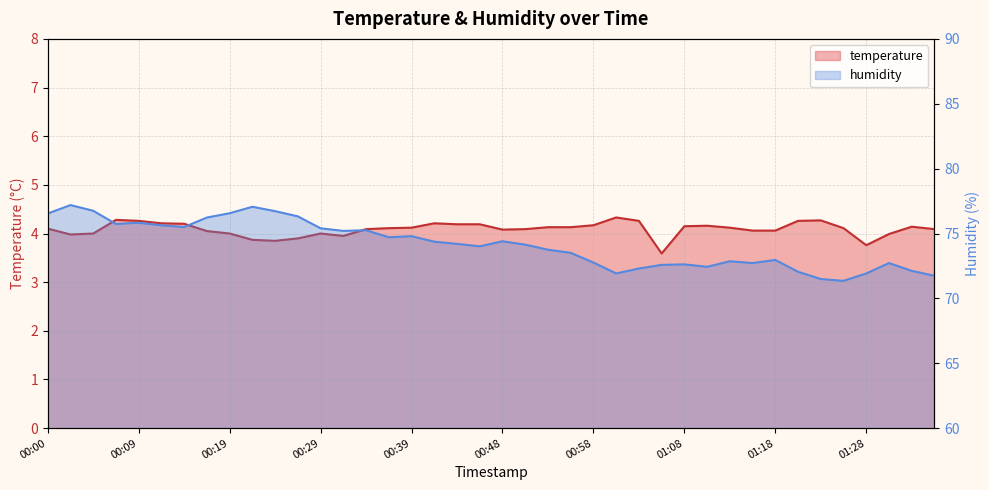

True or false: temperature has a value of 3.8 at 01:28.

True